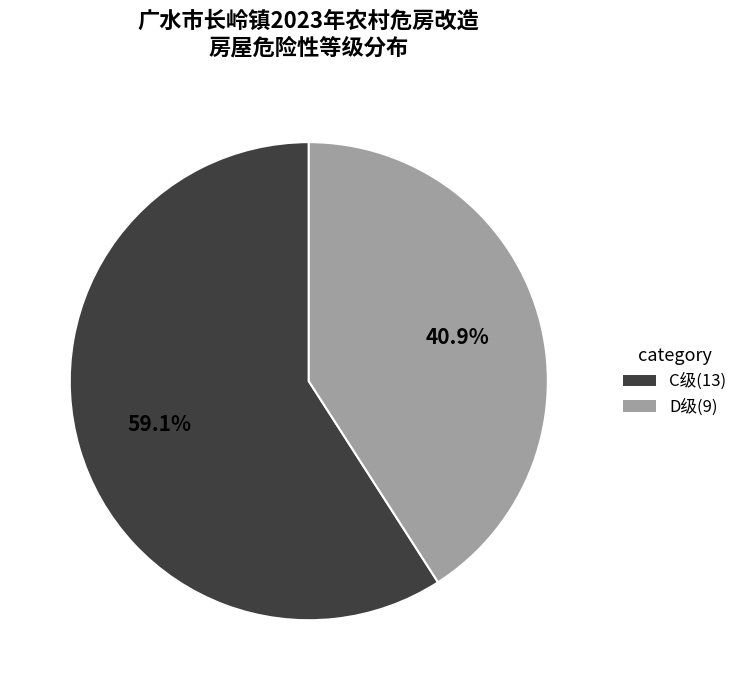

Which category has the biggest portion of the pie?

C级